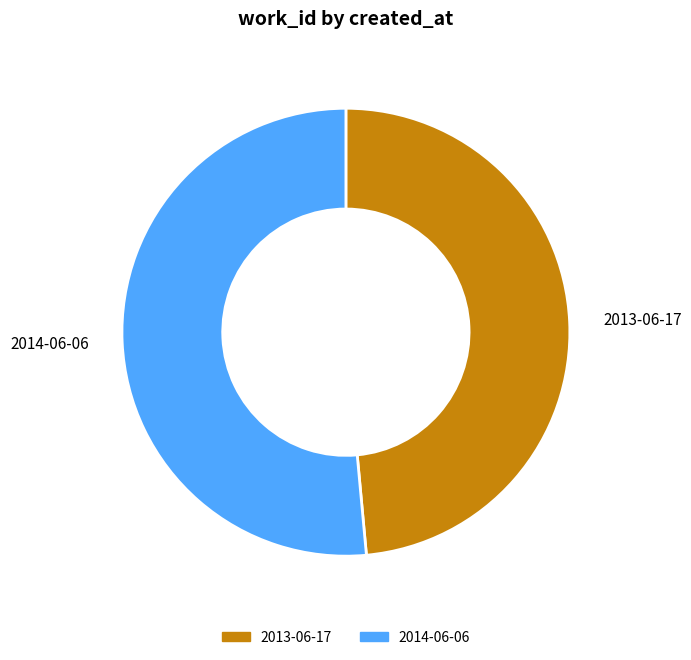

Between 2014-06-06 and 2013-06-17, which is larger?

2014-06-06